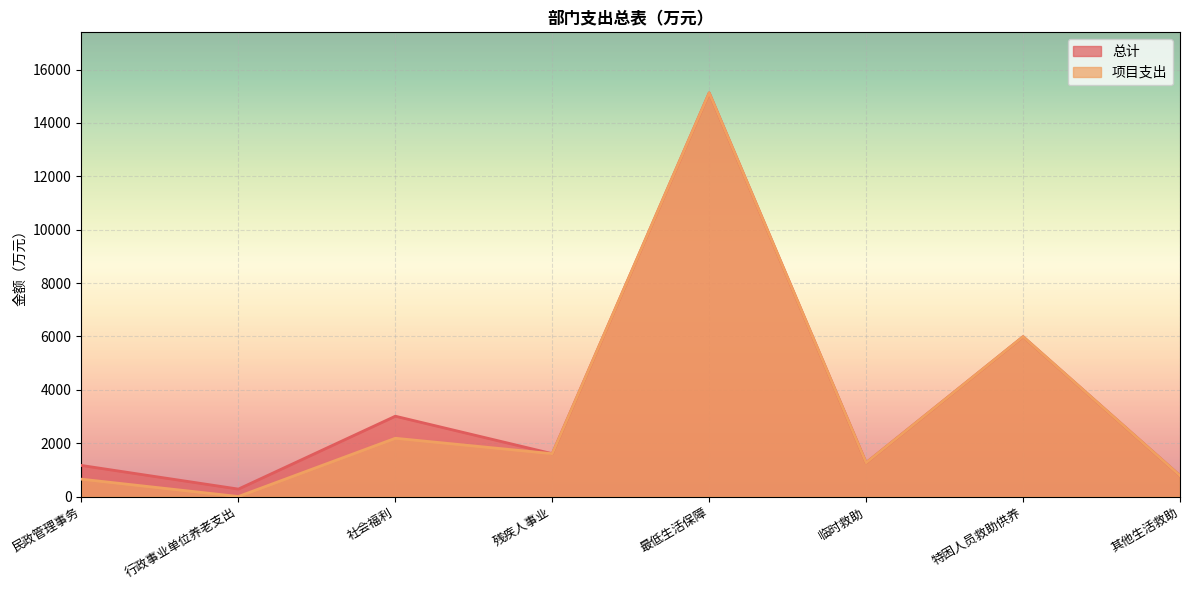

Where does the 项目支出 series first go above 1604?

社会福利